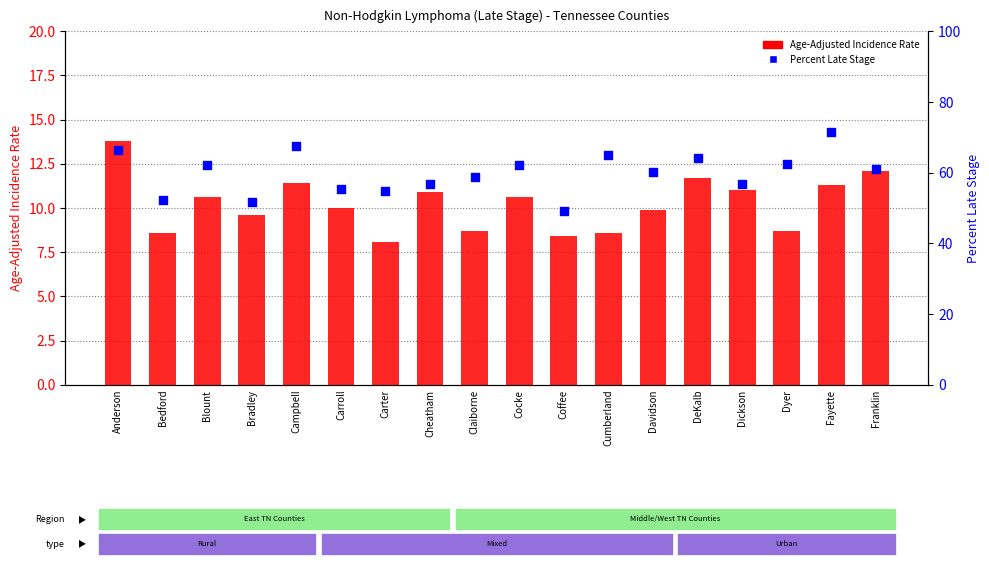

At how many categories does at least one series exceed 70?

1